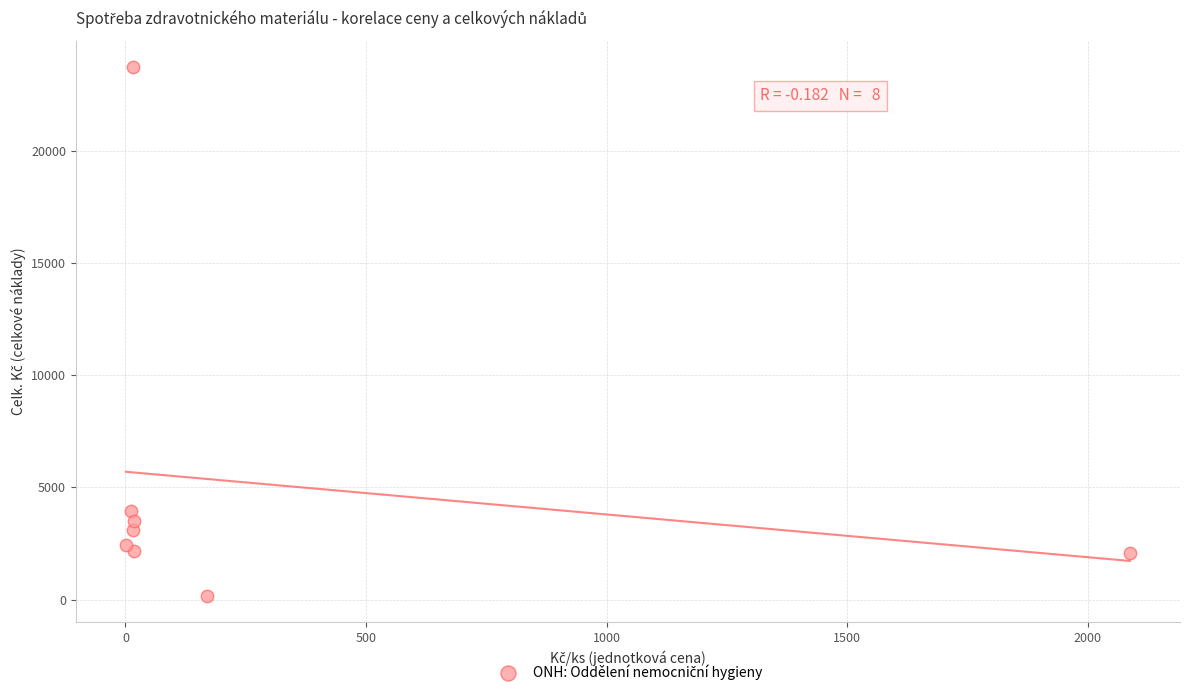

What Y value in the scatter plot is closest to 11945?

3937.7